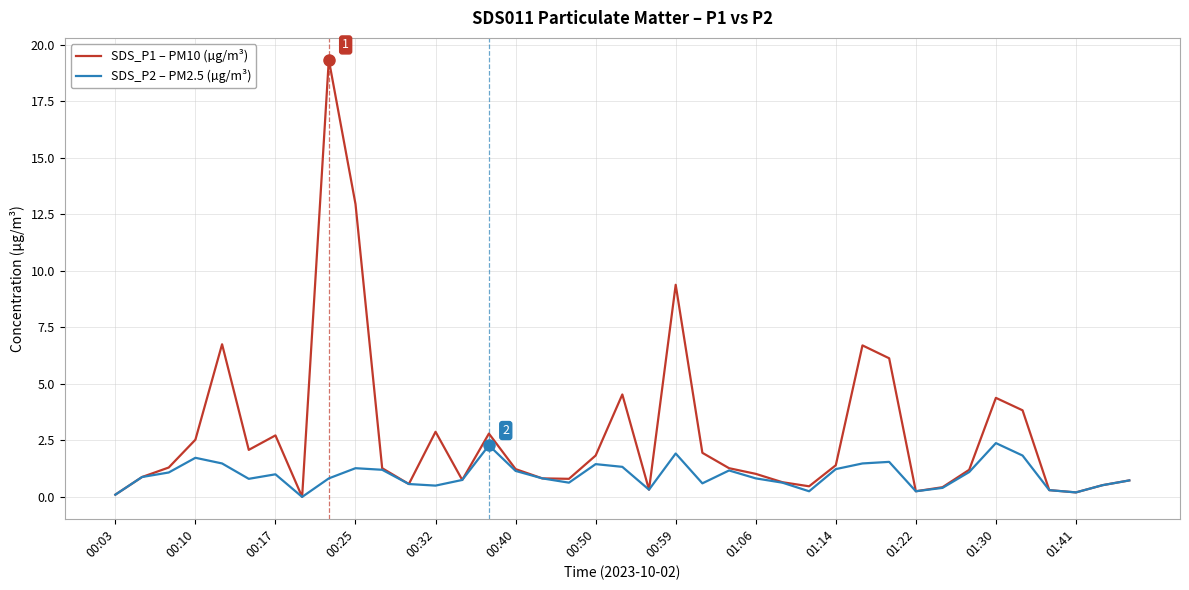

Which series has the largest total across all categories?

SDS_P1 – PM10 (µg/m³)